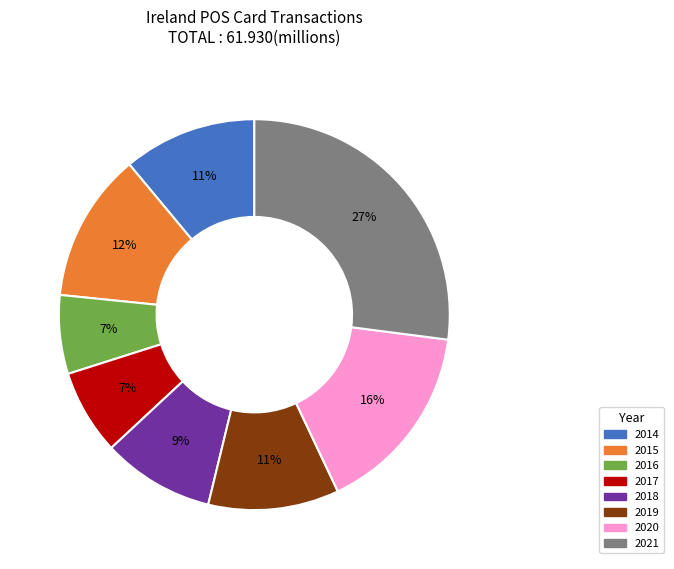

Is it true that 2021 is 27% of the pie?

True